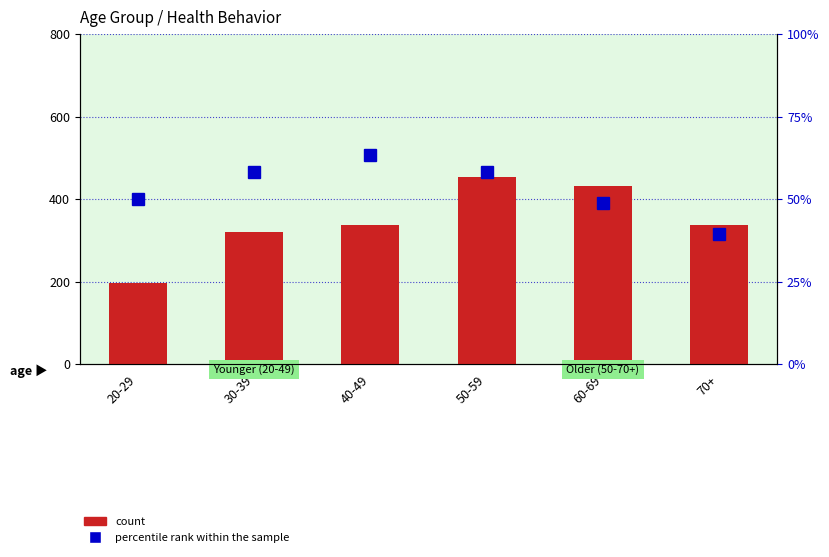

What is the value of the count bar at the 3rd from the left?

337.0